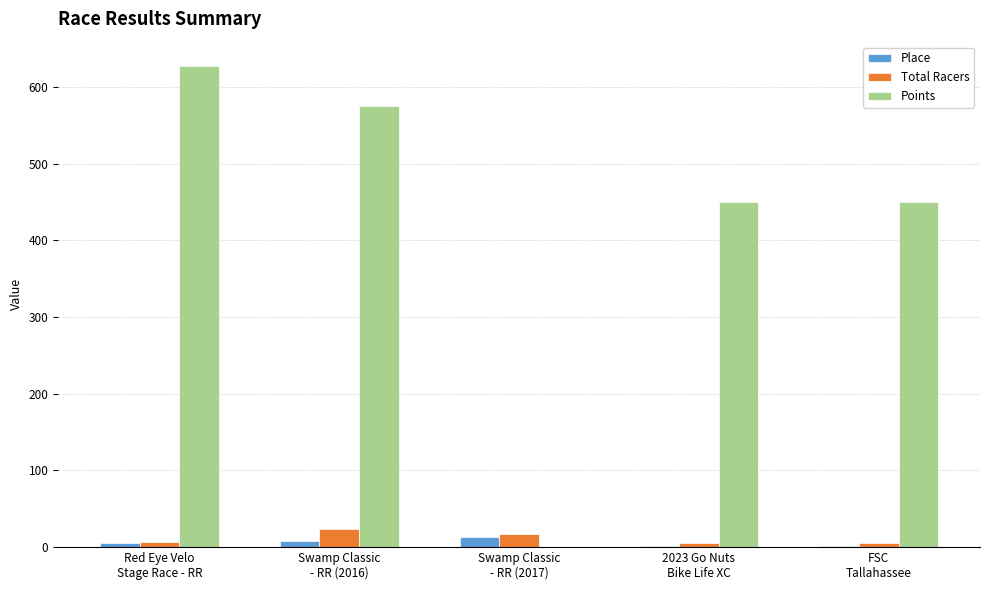

What are all the series names shown in the legend?

Place, Total Racers, Points